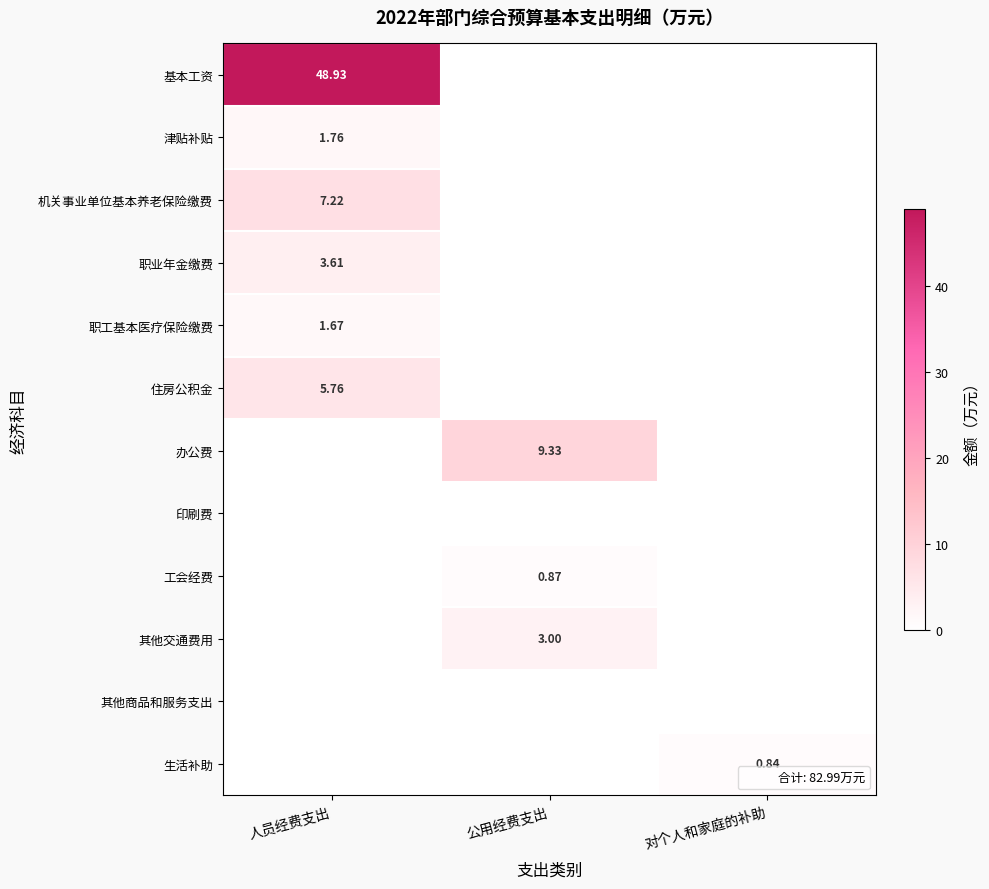

What is the difference between the maximum and minimum values in the 生活补助 series?

0.8